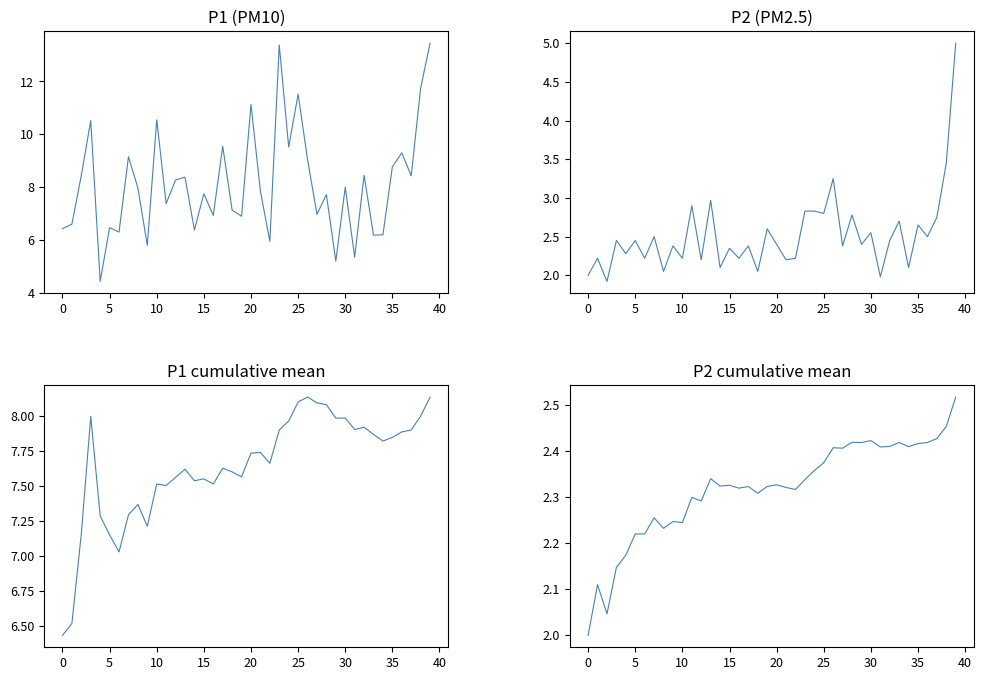

Reading left to right, what are all the values shown in this chart?

P1: 6.4	6.6	8.4	10.5	4.4	6.5	6.3	9.2	8.0	5.8	10.6	7.4	8.3	8.4	6.4	7.8	6.9	9.6	7.1	6.9	11.1	7.8	6.0	13.4	9.5	11.5	9.1	7.0	7.7	5.2	8.0	5.3	8.4	6.2	6.2	8.8	9.3	8.4	11.8	13.4
P2: 2.0	2.2	1.9	2.5	2.3	2.5	2.2	2.5	2.0	2.4	2.2	2.9	2.2	3.0	2.1	2.4	2.2	2.4	2.0	2.6	2.4	2.2	2.2	2.8	2.8	2.8	3.2	2.4	2.8	2.4	2.5	2.0	2.5	2.7	2.1	2.6	2.5	2.8	3.5	5.0
P1 cumulative mean: 6.4	6.5	7.2	8.0	7.3	7.1	7.0	7.3	7.4	7.2	7.5	7.5	7.6	7.6	7.5	7.6	7.5	7.6	7.6	7.6	7.7	7.7	7.7	7.9	8.0	8.1	8.1	8.1	8.1	8.0	8.0	7.9	7.9	7.9	7.8	7.8	7.9	7.9	8.0	8.1
P2 cumulative mean: 2.0	2.1	2.0	2.1	2.2	2.2	2.2	2.3	2.2	2.2	2.2	2.3	2.3	2.3	2.3	2.3	2.3	2.3	2.3	2.3	2.3	2.3	2.3	2.3	2.4	2.4	2.4	2.4	2.4	2.4	2.4	2.4	2.4	2.4	2.4	2.4	2.4	2.4	2.5	2.5